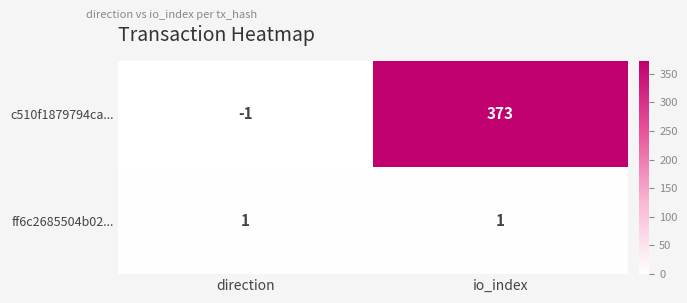

Which series has the largest range (max minus min)?

c510f1879794ca...